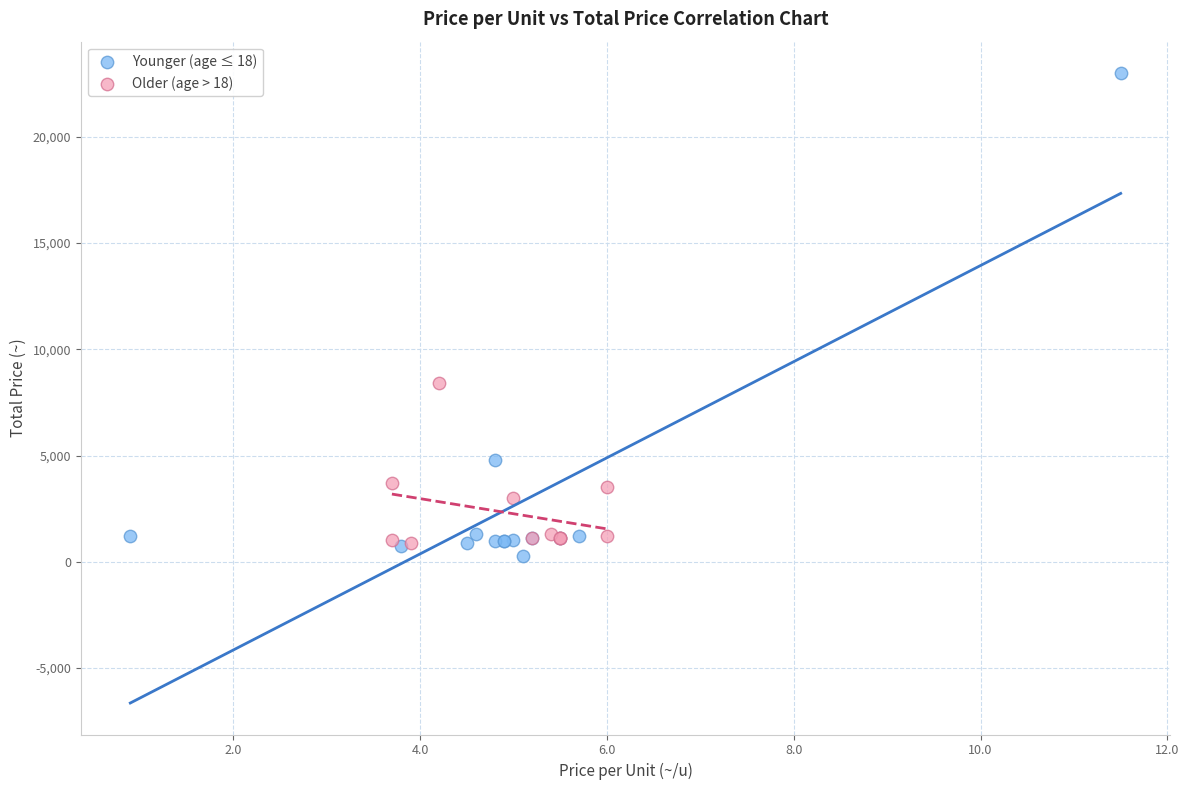

Which series has the widest spread of Y values?

Younger (age ≤ 18)